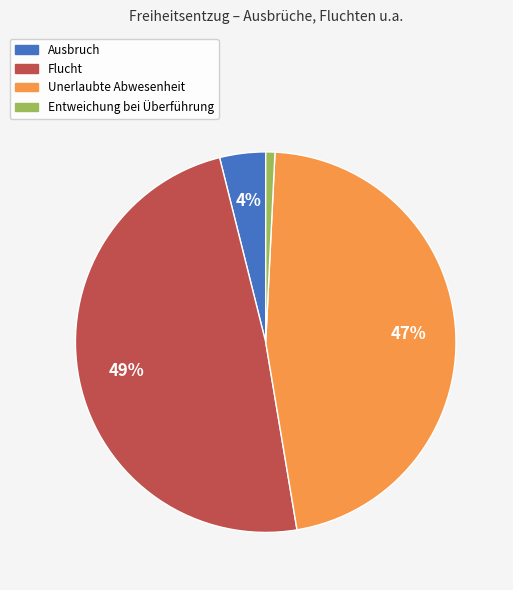

How many segments does this pie chart have?

4